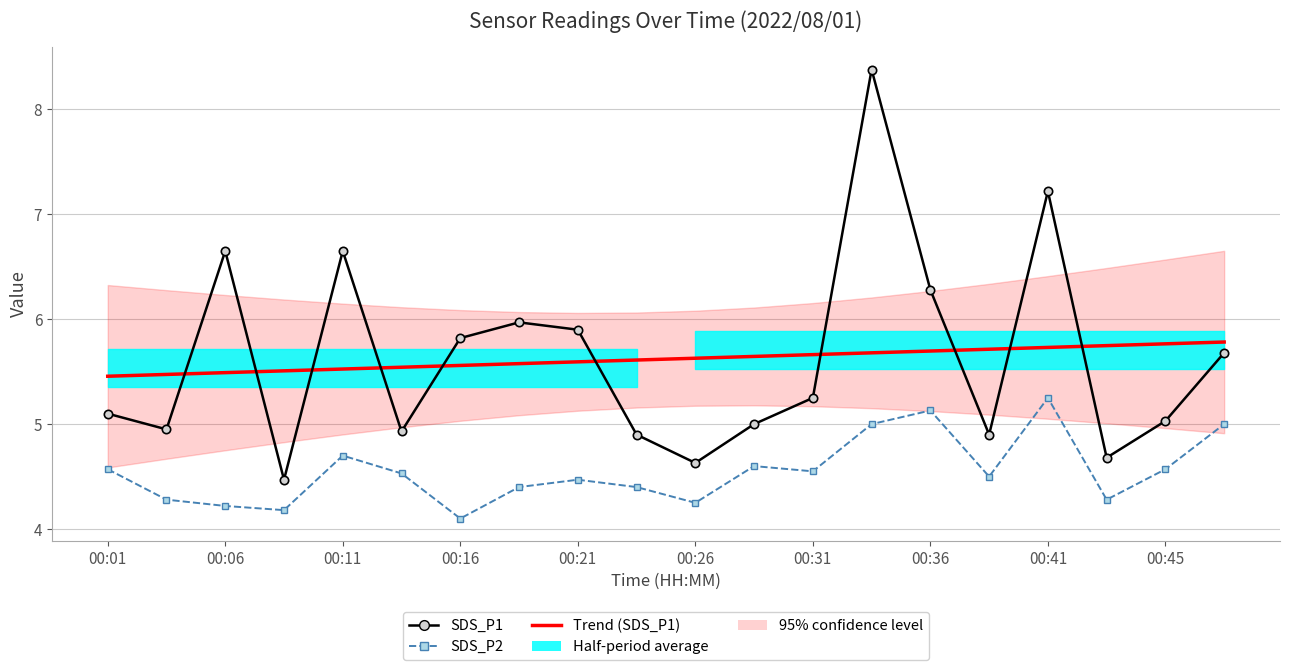

Reading right to left, what are all the values shown in this chart?

SDS_P1: 5.7	5.0	4.7	7.2	4.9	6.3	8.4	5.2	5.0	4.6	4.9	5.9	6.0	5.8	4.9	6.7	4.5	6.7	5.0	5.1
Trend (SDS_P1): 5.8	5.8	5.7	5.7	5.7	5.7	5.7	5.7	5.6	5.6	5.6	5.6	5.6	5.6	5.5	5.5	5.5	5.5	5.5	5.5
SDS_P2: 5.0	4.6	4.3	5.2	4.5	5.1	5.0	4.5	4.6	4.2	4.4	4.5	4.4	4.1	4.5	4.7	4.2	4.2	4.3	4.6